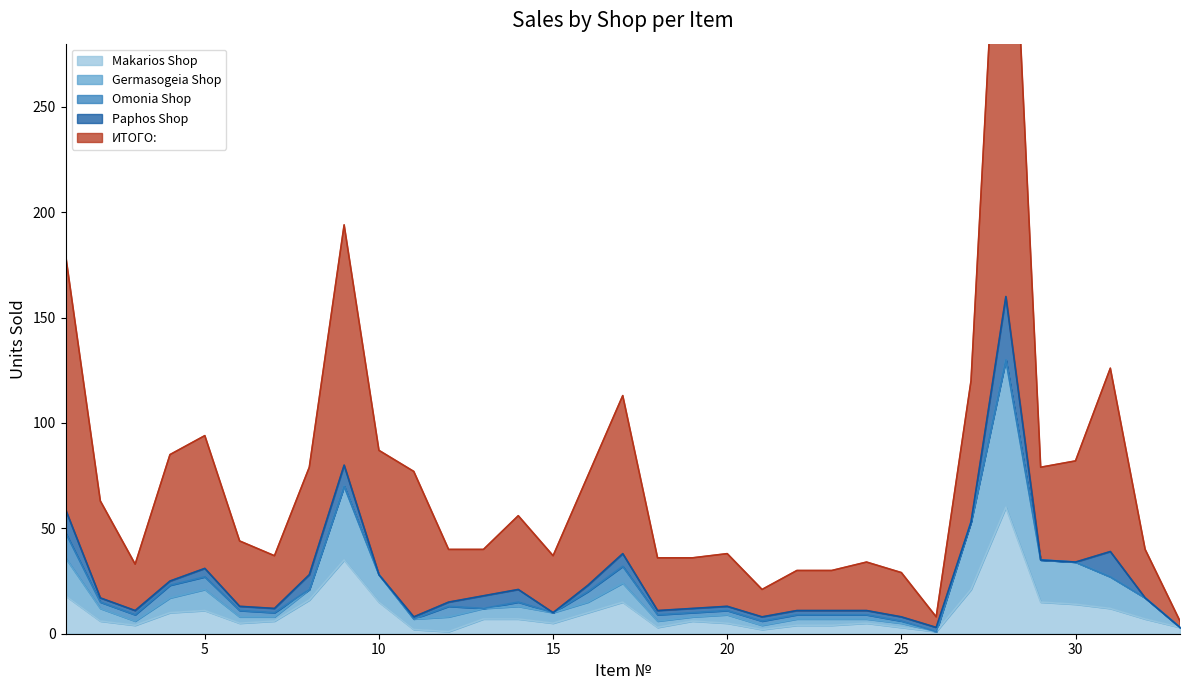

What is the minimum value shown in the chart?

1